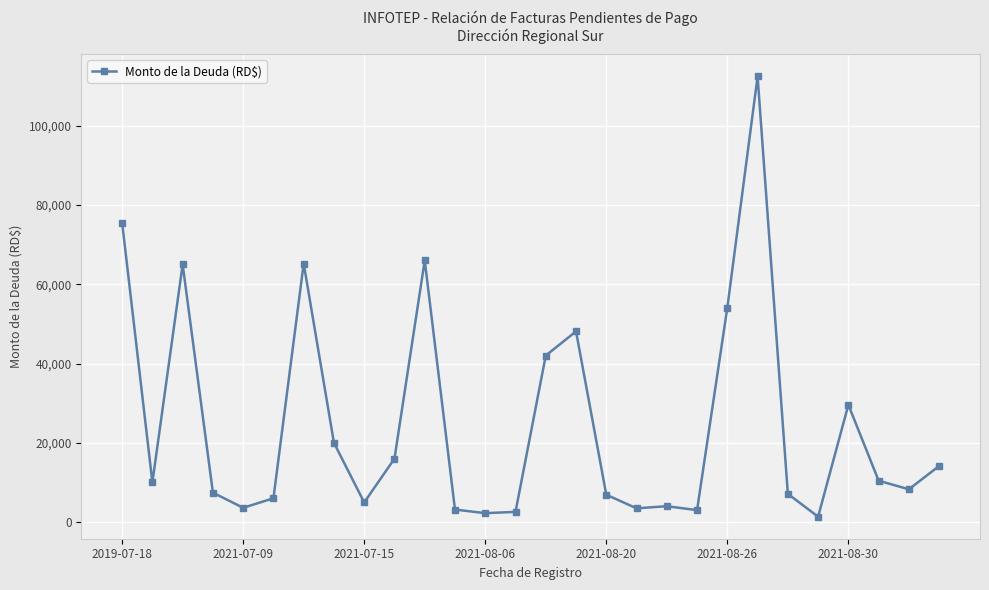

What is the value of the 23rd point from the left?

7117.6